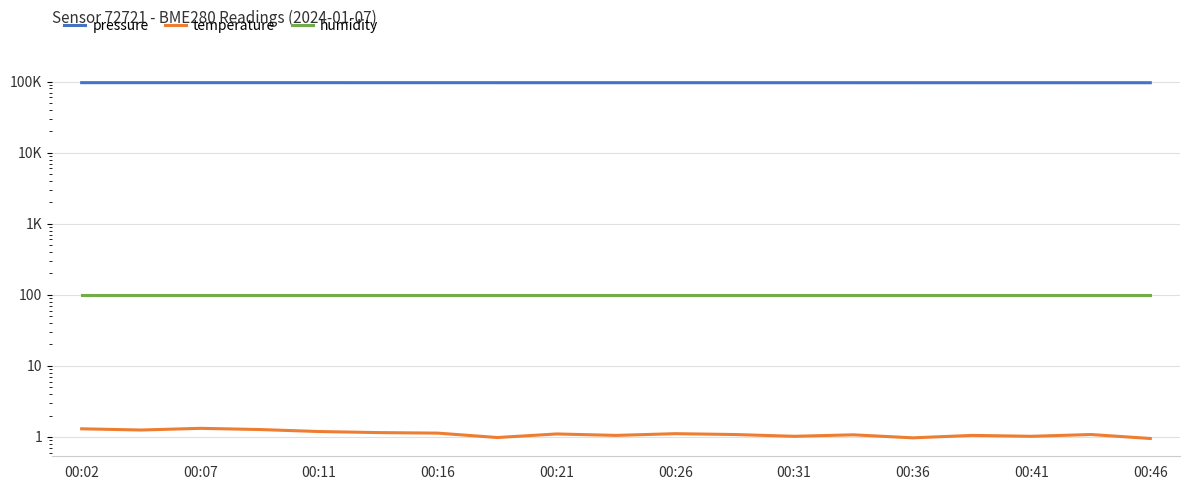

True or false: temperature and pressure intersect in this chart.

False